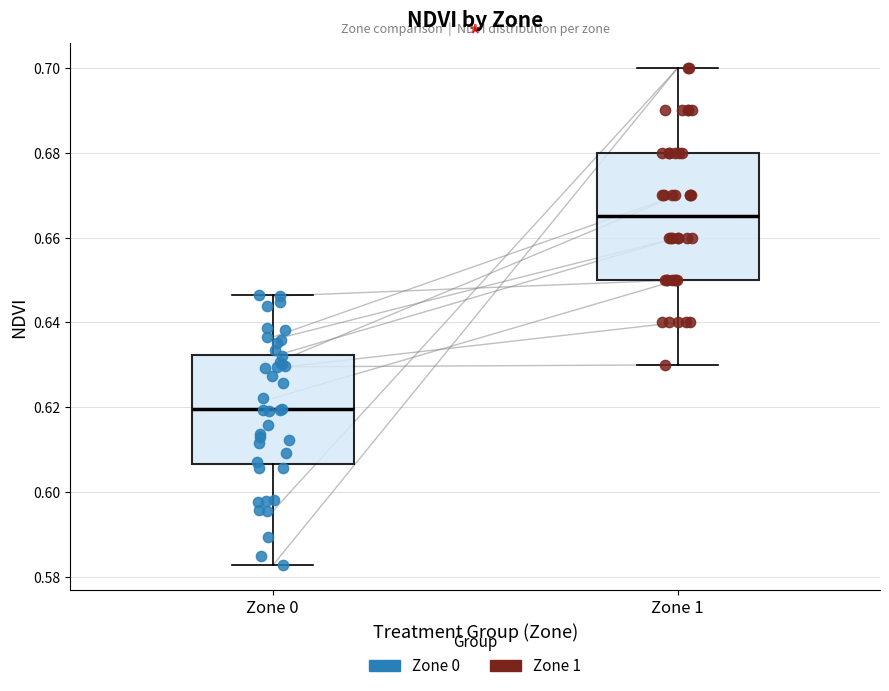

Comparing the boxes themselves (not the whiskers), which one is the tallest?

Zone 1